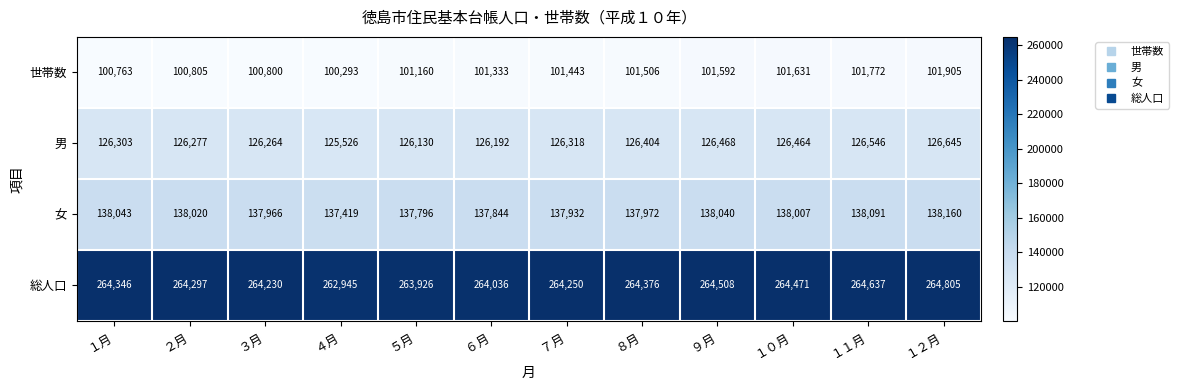

What is the total value across all series at ２月?

629399